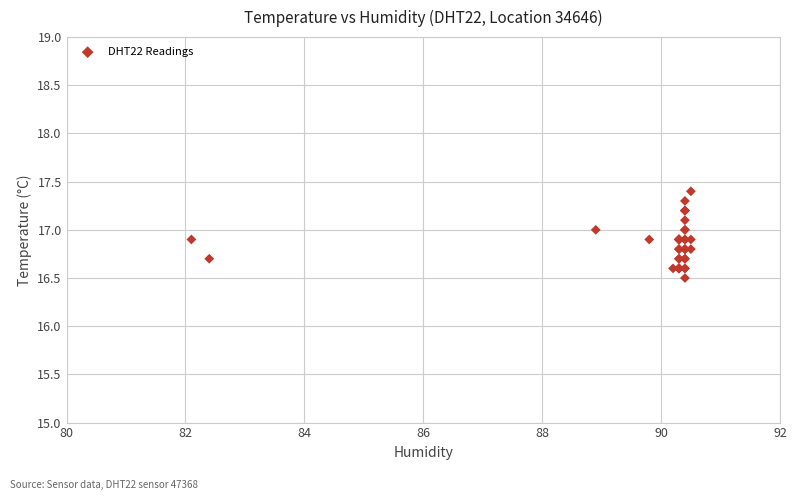

What Y value in the scatter plot is closest to 16?

16.5